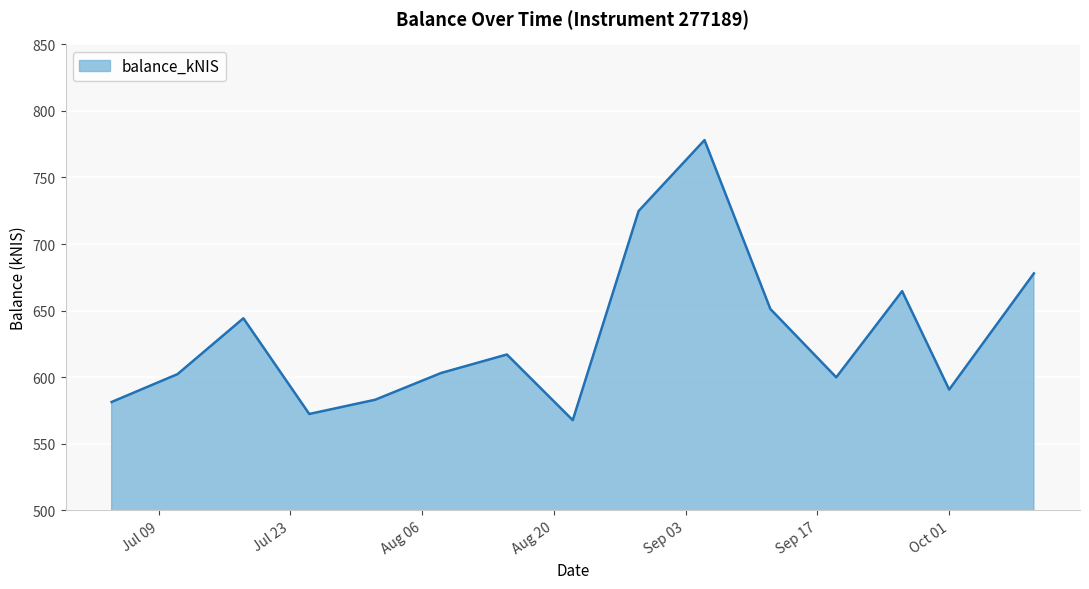

What is the minimum value shown in the chart?

567.7